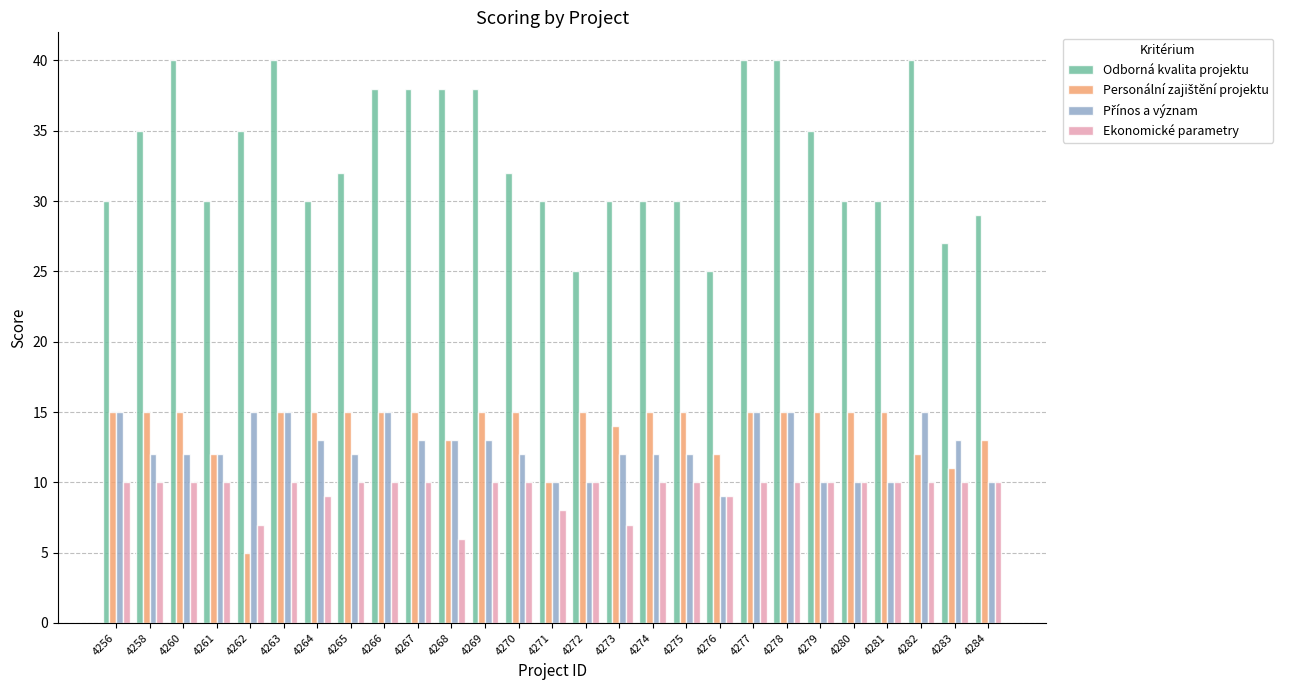

The Ekonomické parametry series shows 5 at 4281. True or false?

False